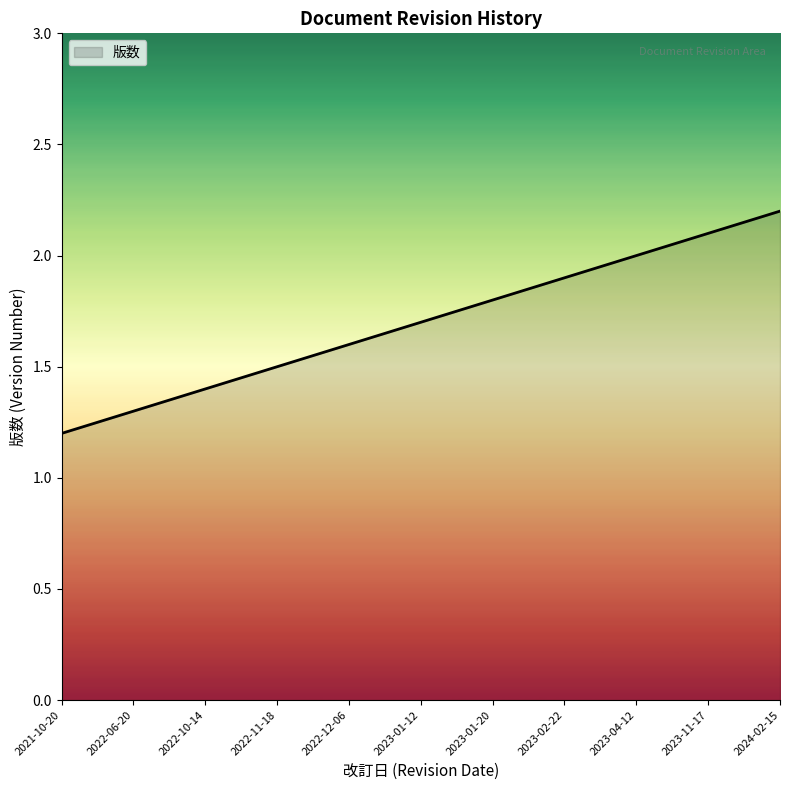

How many lines are shown in the chart?

1